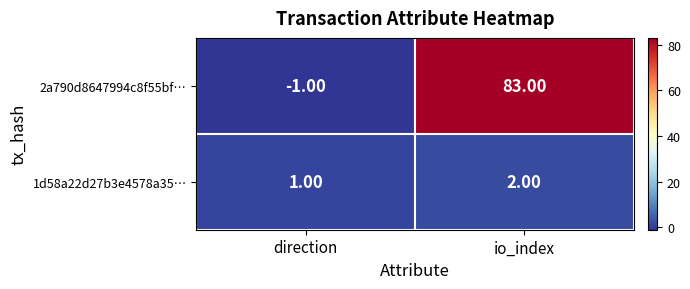

Which series has the largest total across all categories?

2a790d8647994c8f55bf…